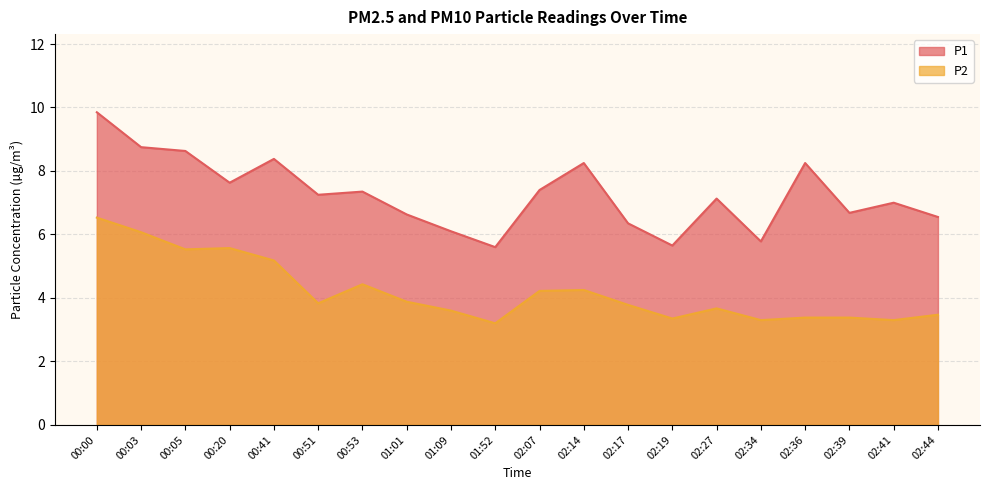

The value of P2 at 02:17 is 3.8. True or false?

True